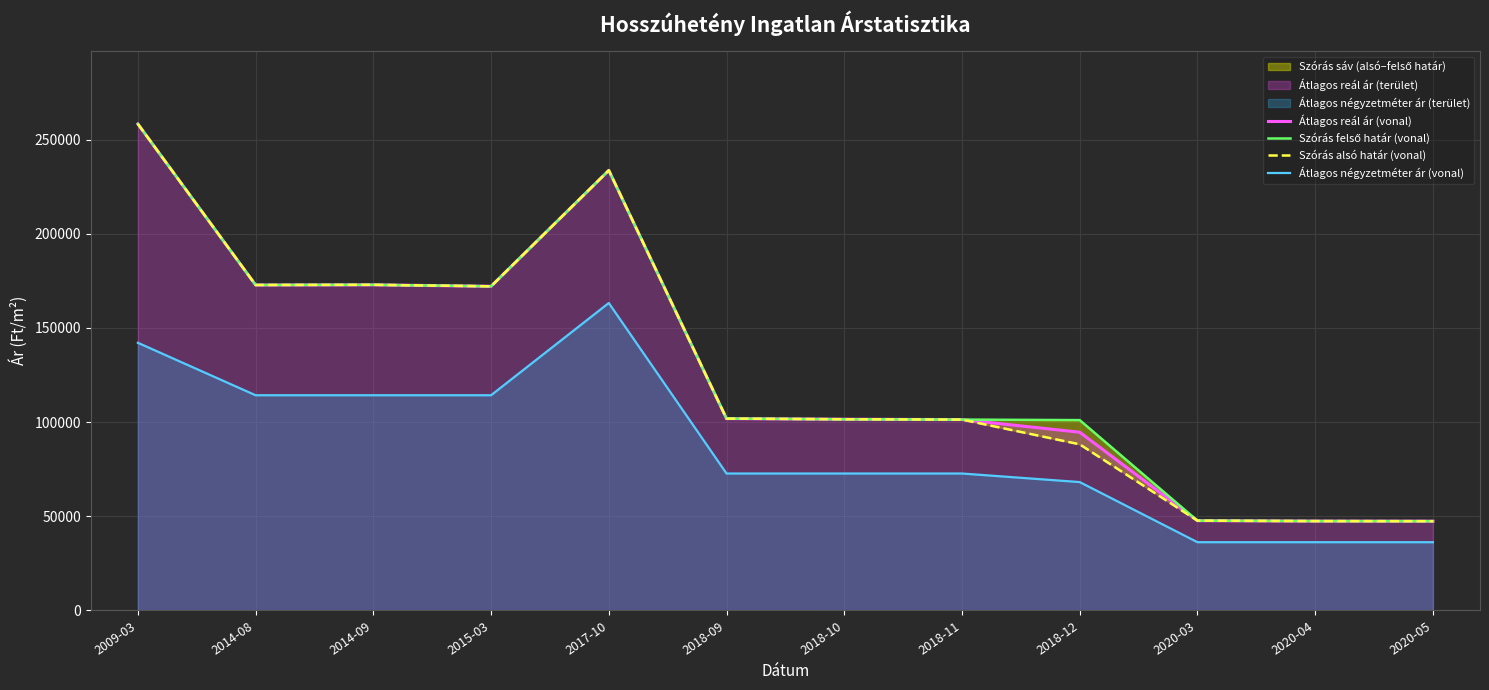

What is the highest value of the Átlagos reál ár (vonal) series?

258344